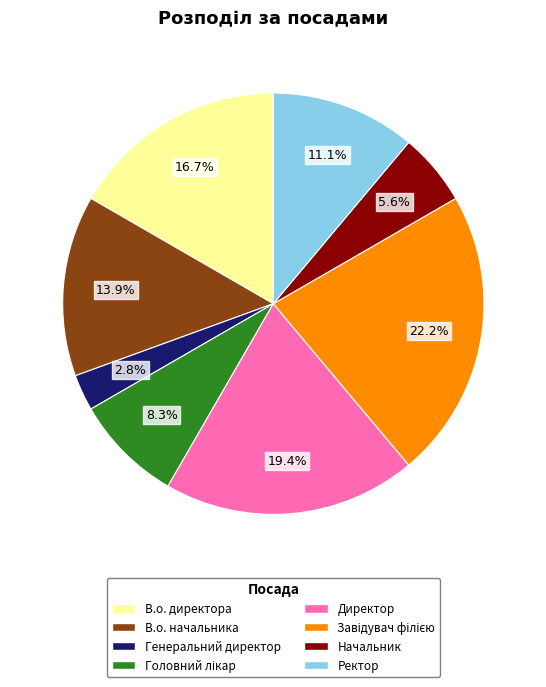

Which category has the smallest portion of the pie?

Генеральний директор